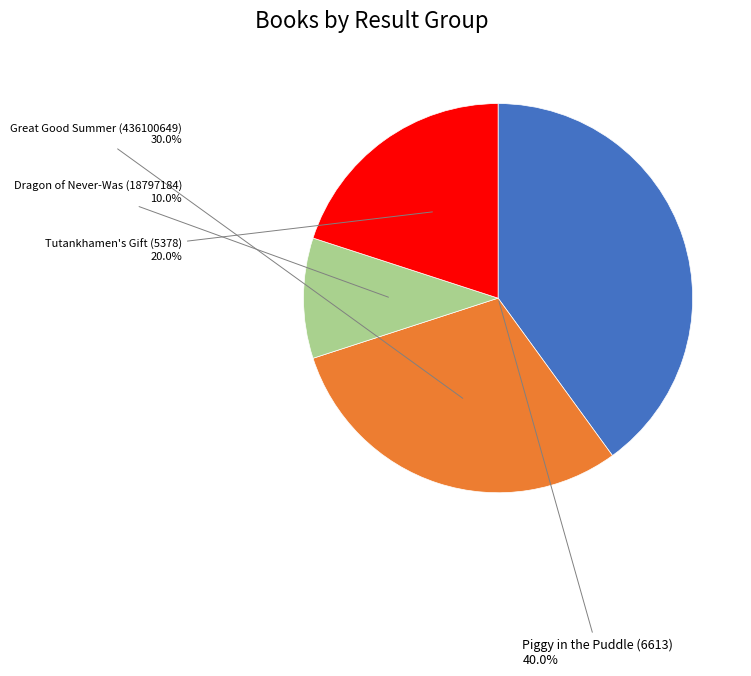

How many slices are in this pie chart?

4